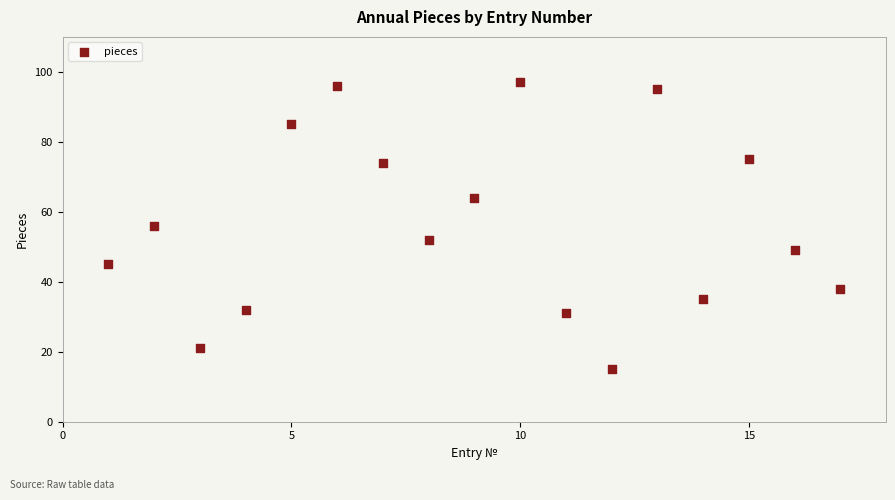

What is the range of X values (max minus min)?

16